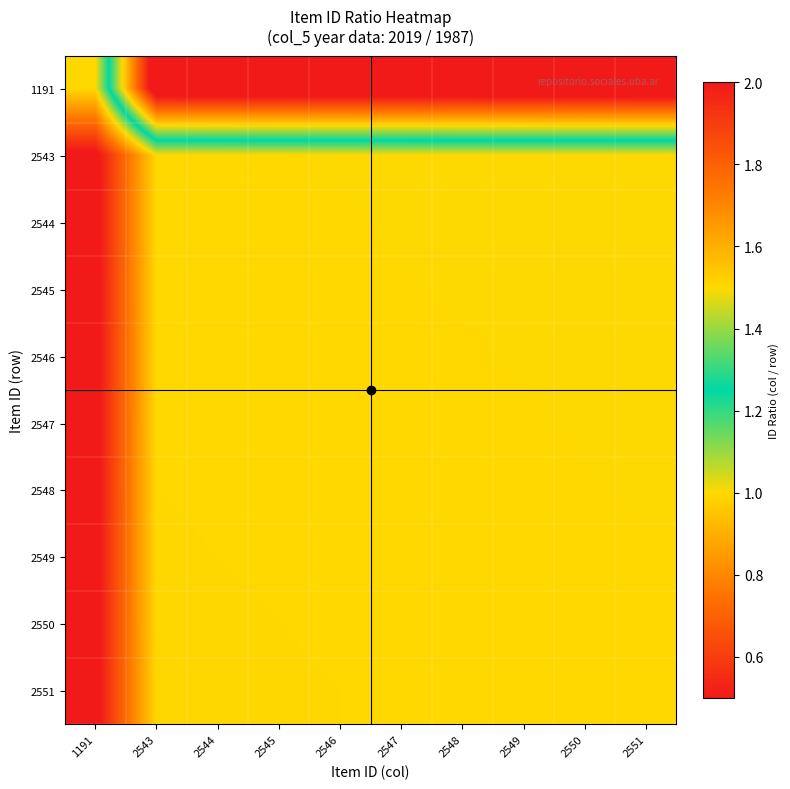

At how many categories does at least one series exceed 0?

10